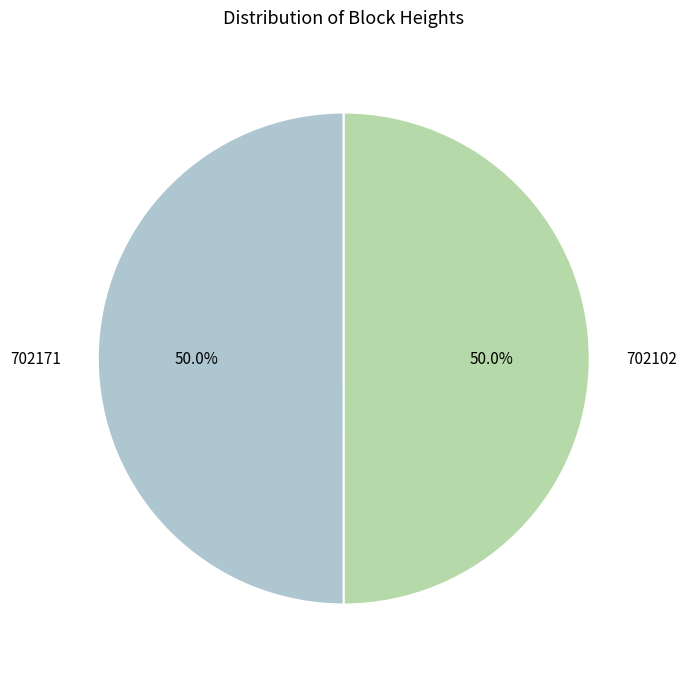

To the nearest percent, what is the combined percentage of 702102 and 702171?

100%